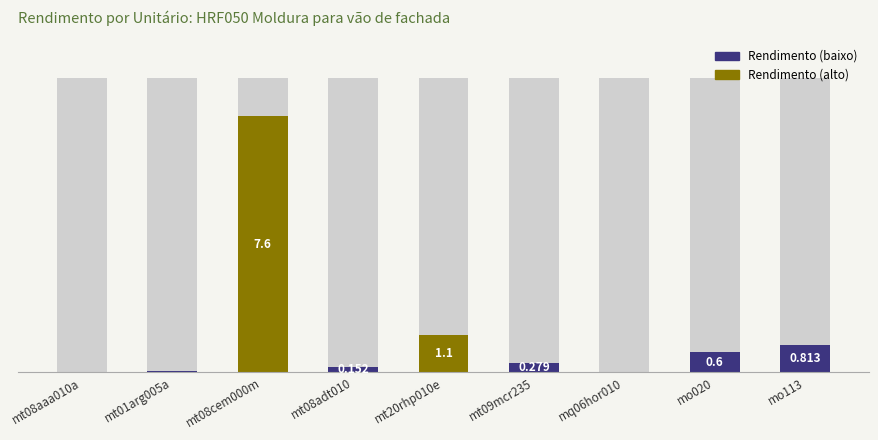

What is the difference between the second highest and second lowest values?

1.1